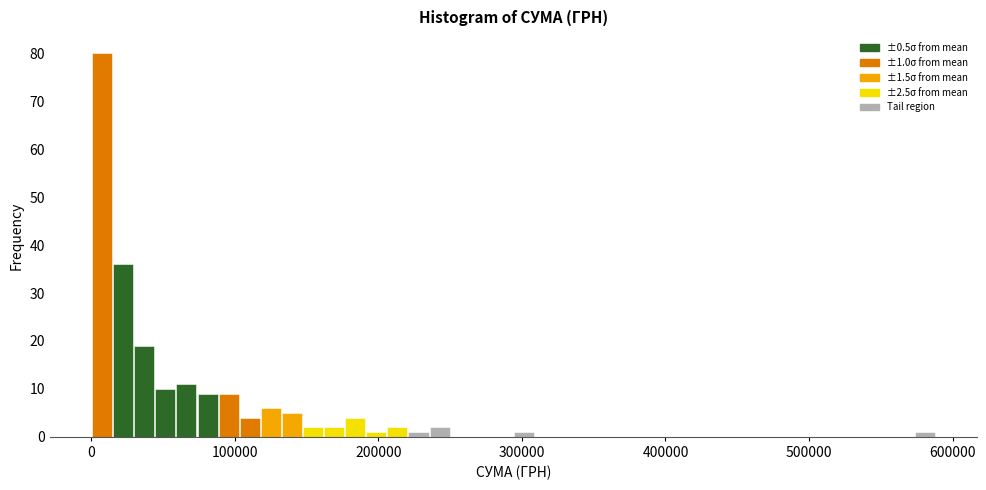

Around what value on the x-axis is the tallest bar? Give the approximate position of its centre, as read against the axis.

10000